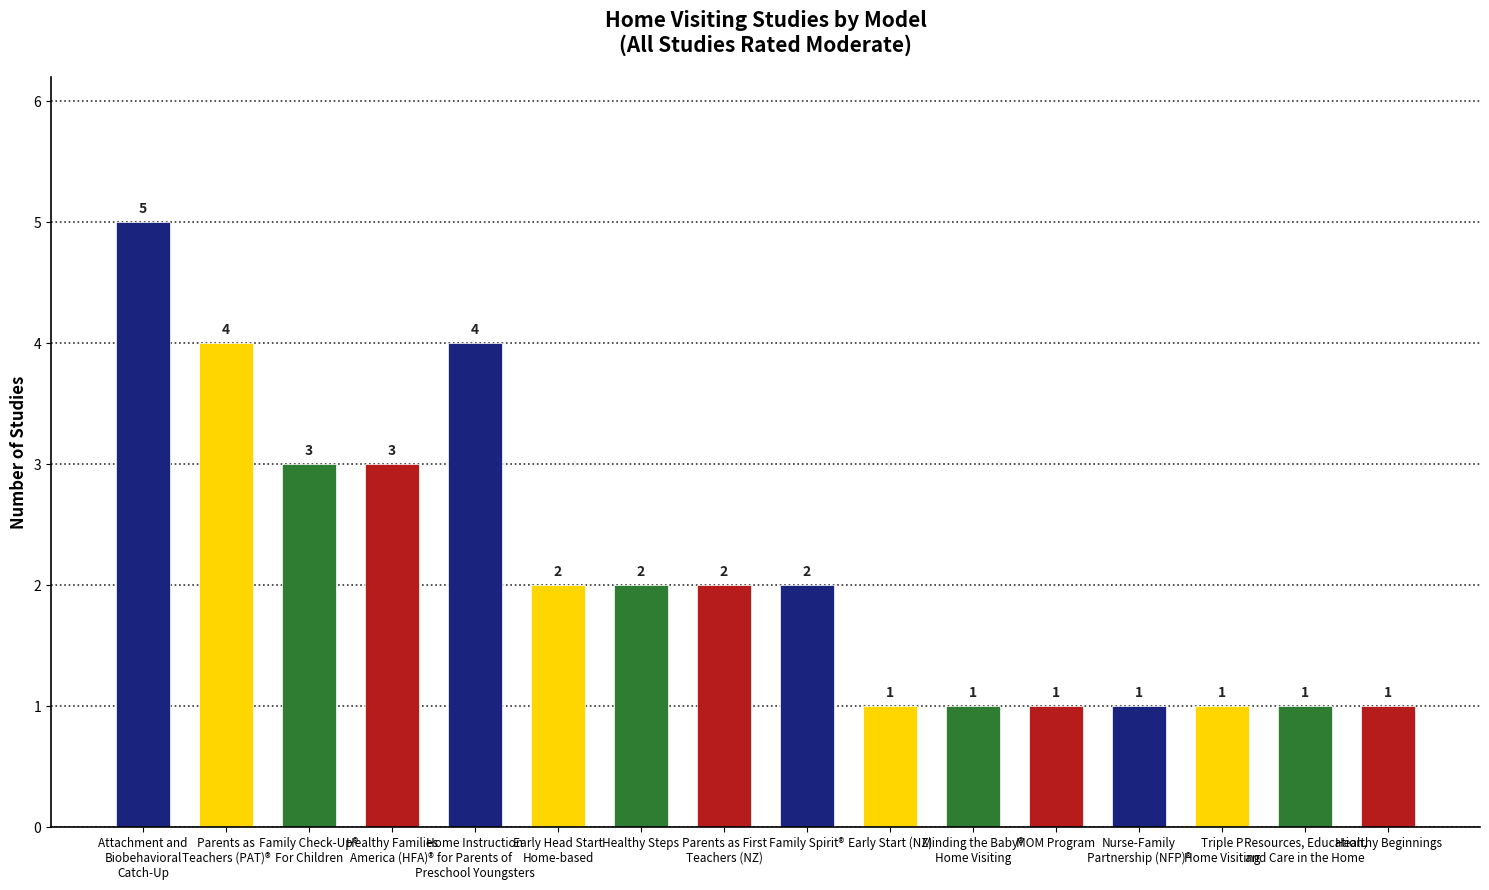

How many values are between 1 and 3?

13